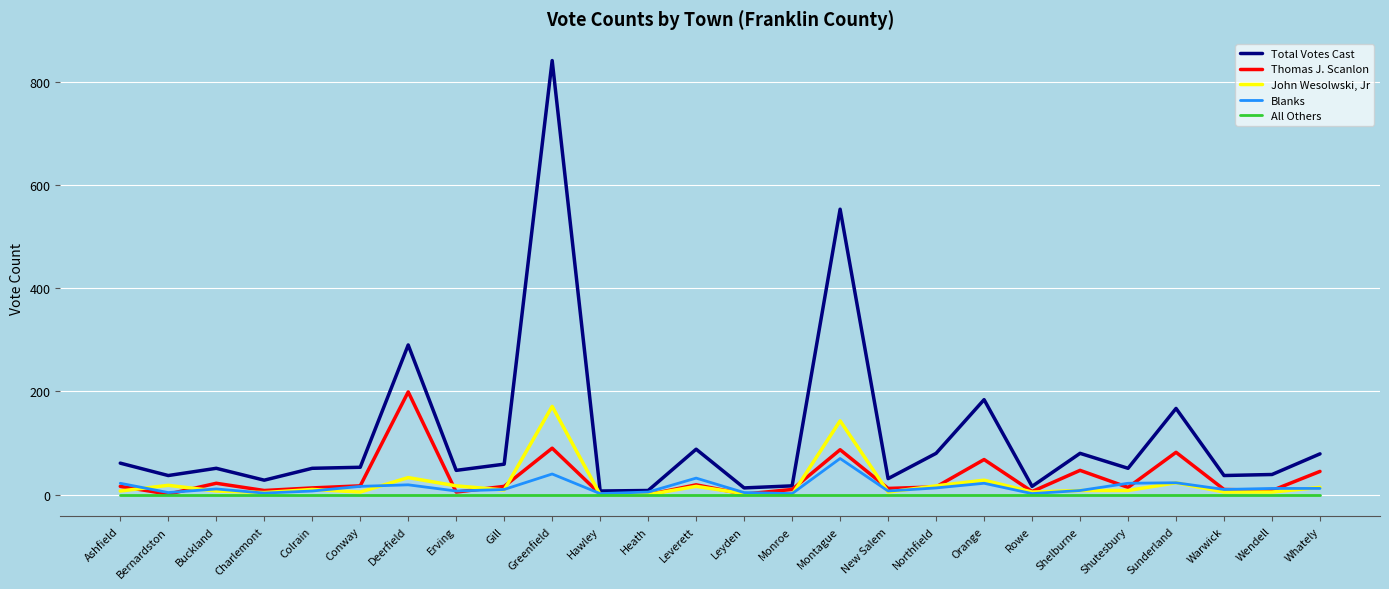

What is the difference between the maximum and minimum values in the Total Votes Cast series?

834